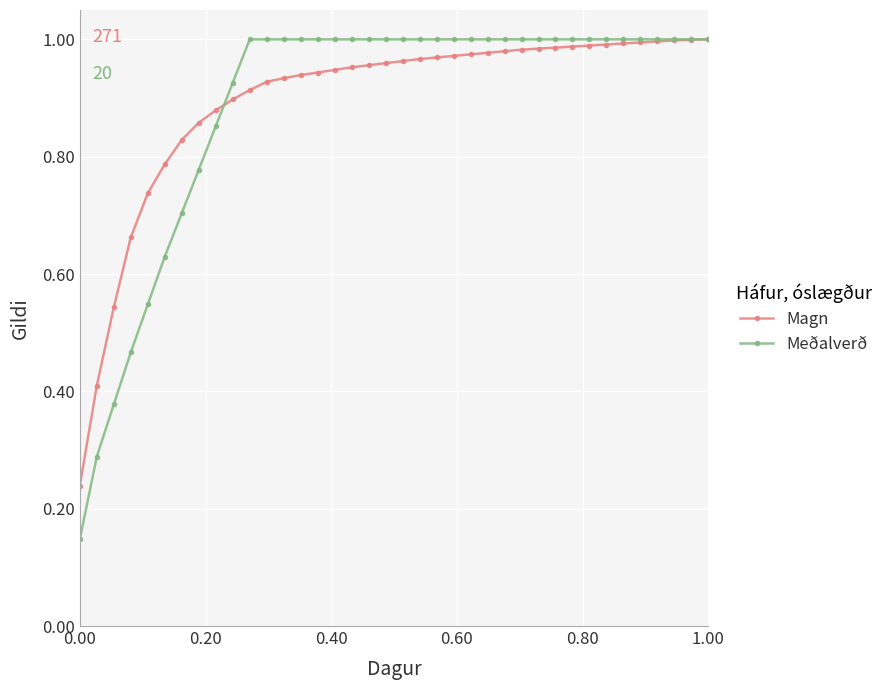

True or false: Meðalverð and Magn cross at least once.

True